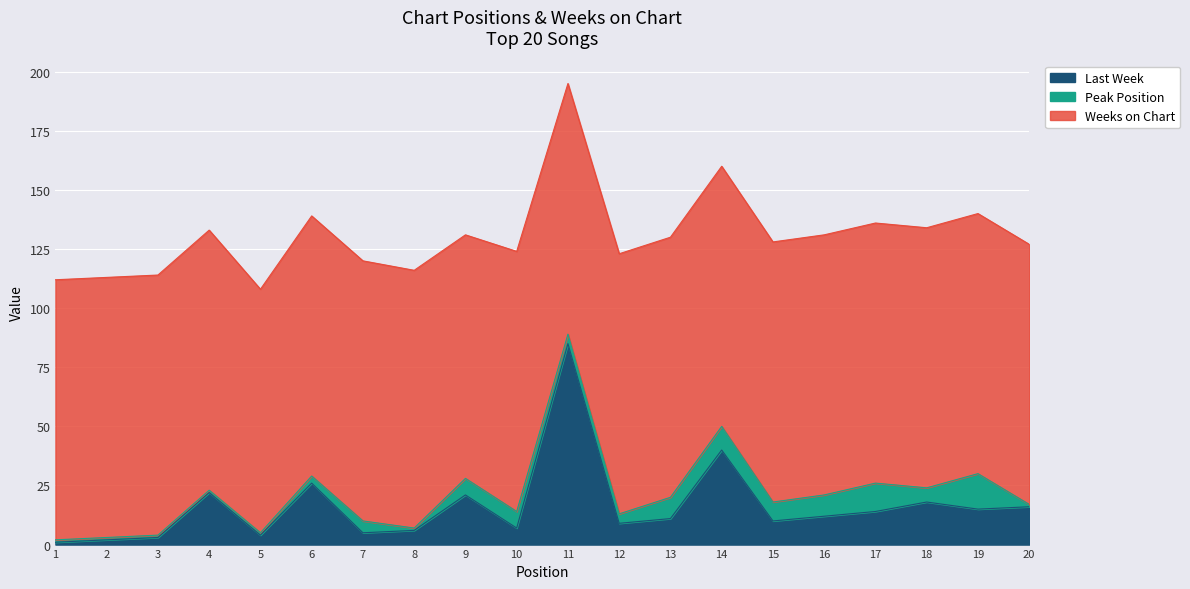

Where is Peak Position nearest to the value 8?

15